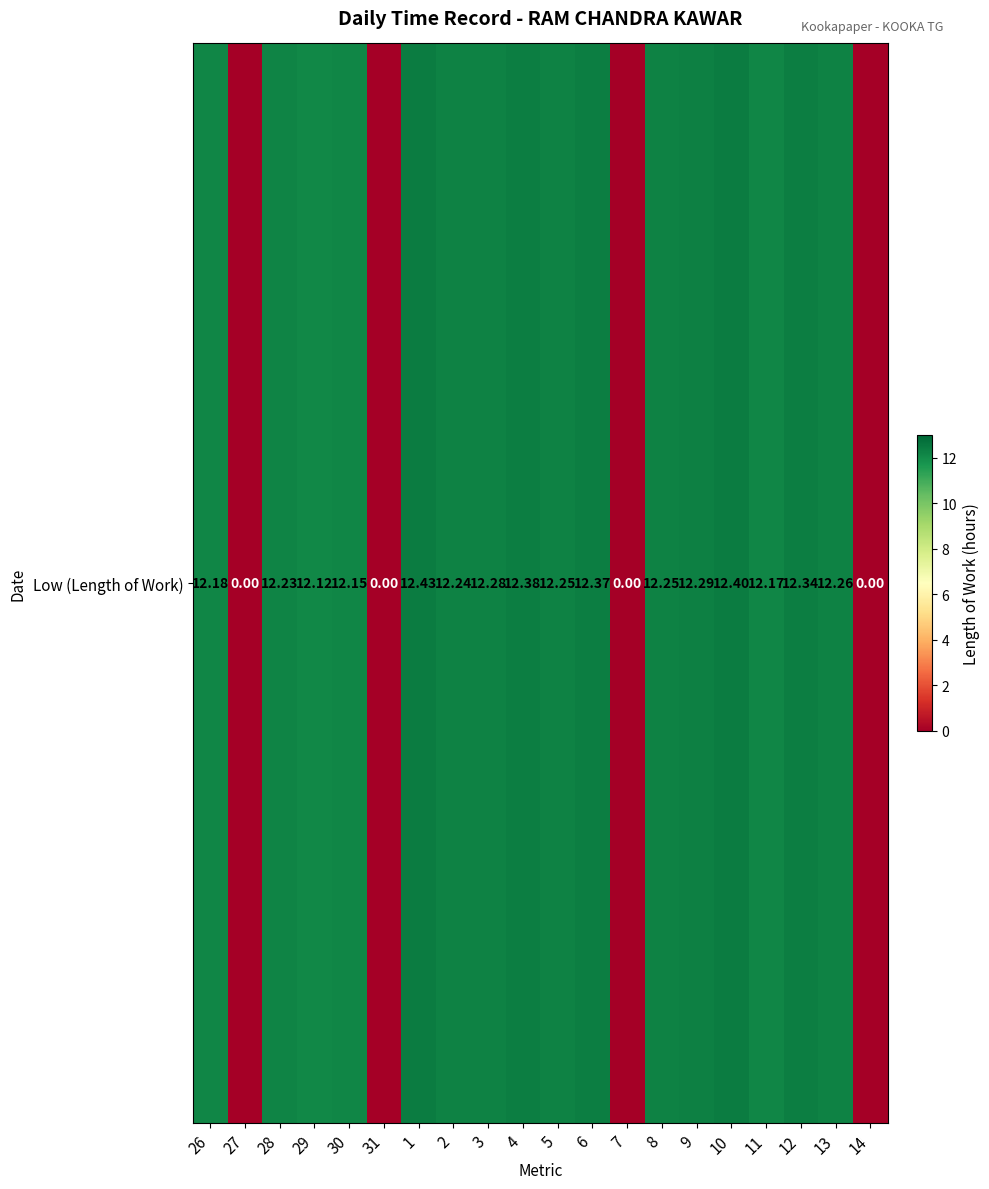

The value at 28 is 5.6. True or false?

False